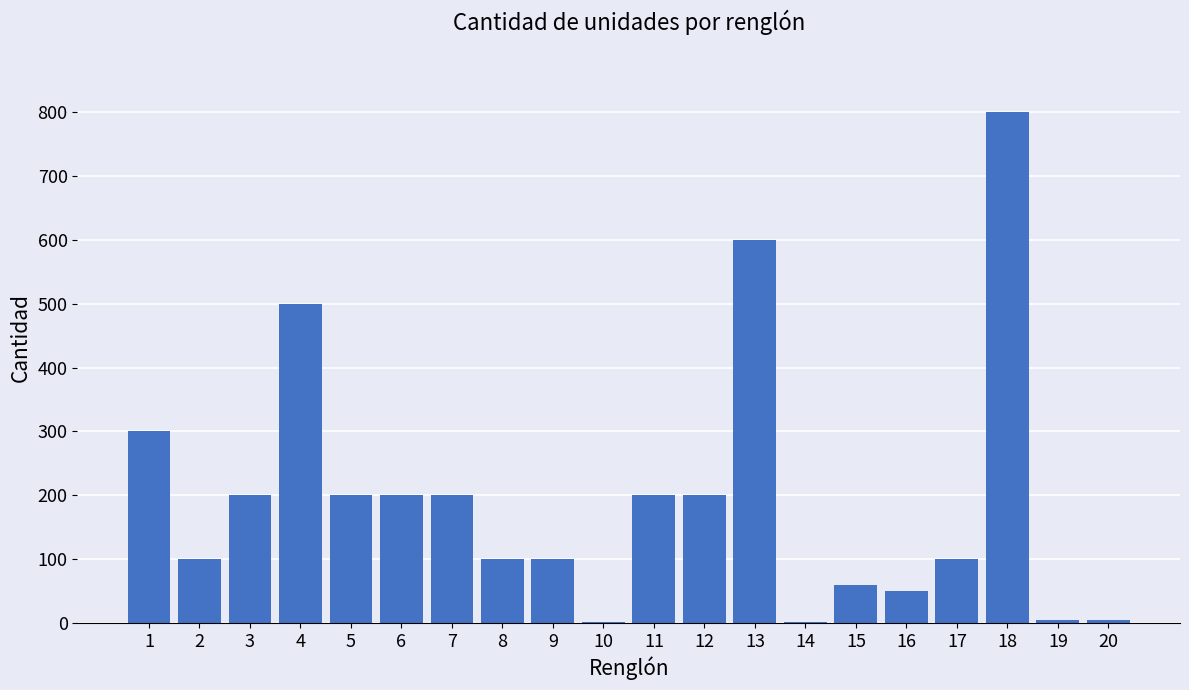

What is the sum of all values?

3923